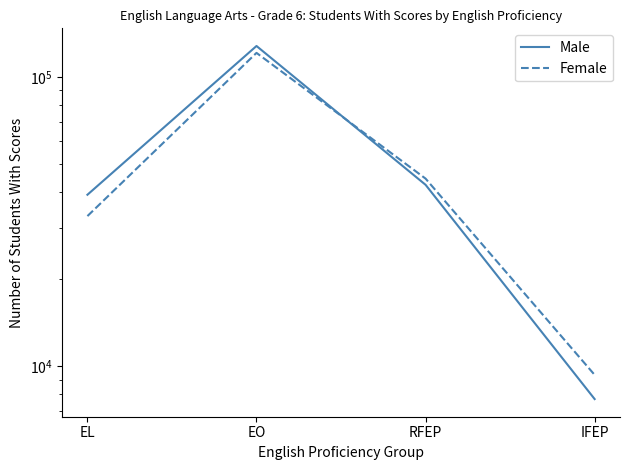

Reading right to left, extract all data points from this chart.

Male: 7709	42386	127873	39165
Female: 9344	44527	121056	33048